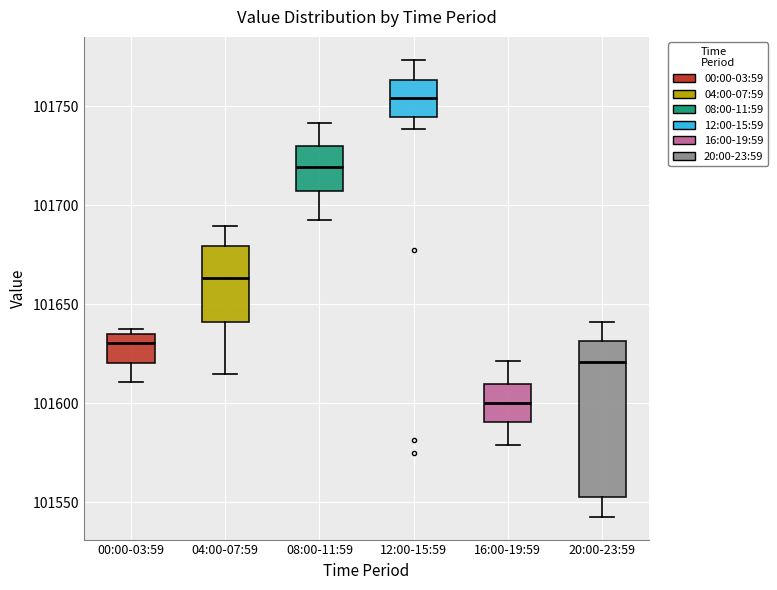

Where is the upper edge of the box for 00:00-03:59 on the y-axis? The values are not printed on the chart, so give them approximately, as read against the axis.

101635